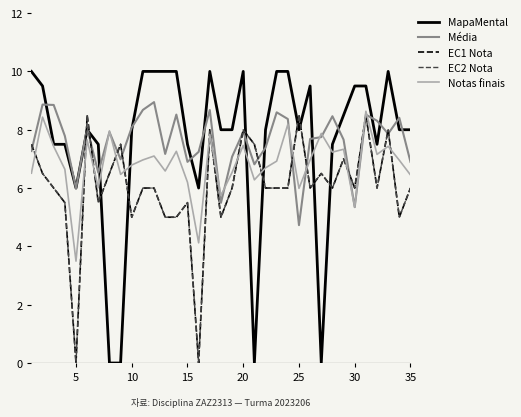

Does the chart display data point markers on the line(s)?

No